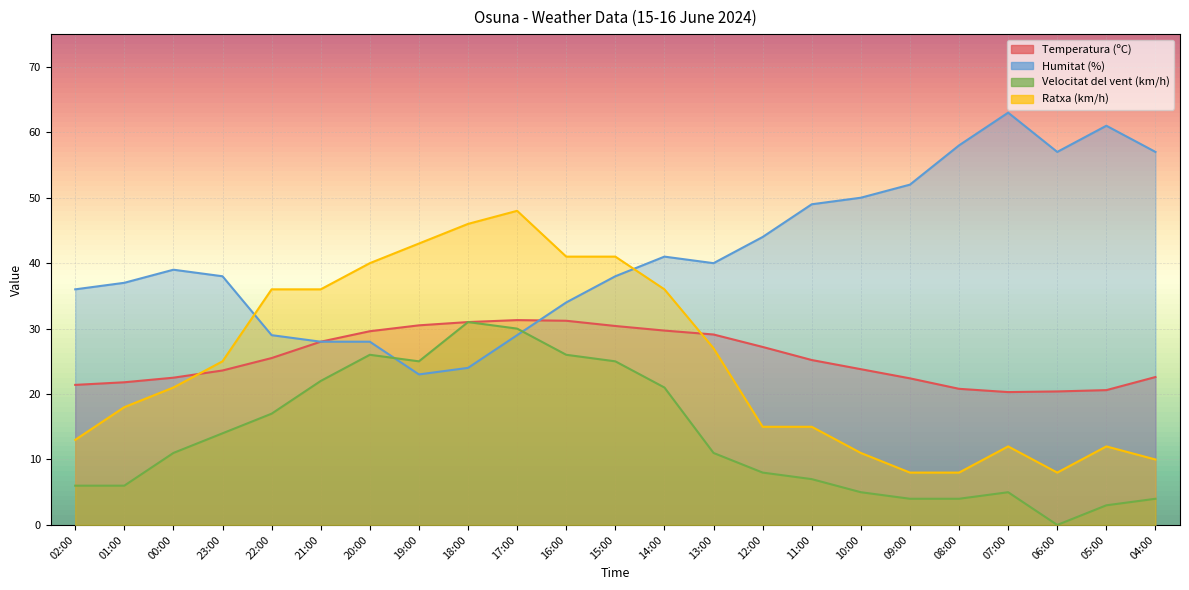

True or false: Humitat (%) and Temperatura (ºC) intersect in this chart.

True